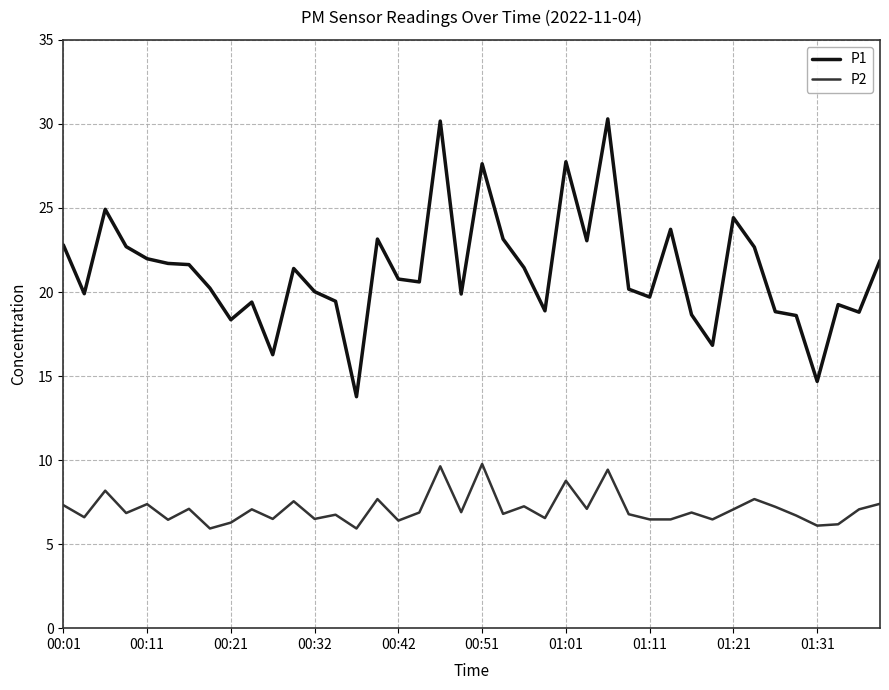

List the series in order of their overall mean, lowest first.

P2, P1